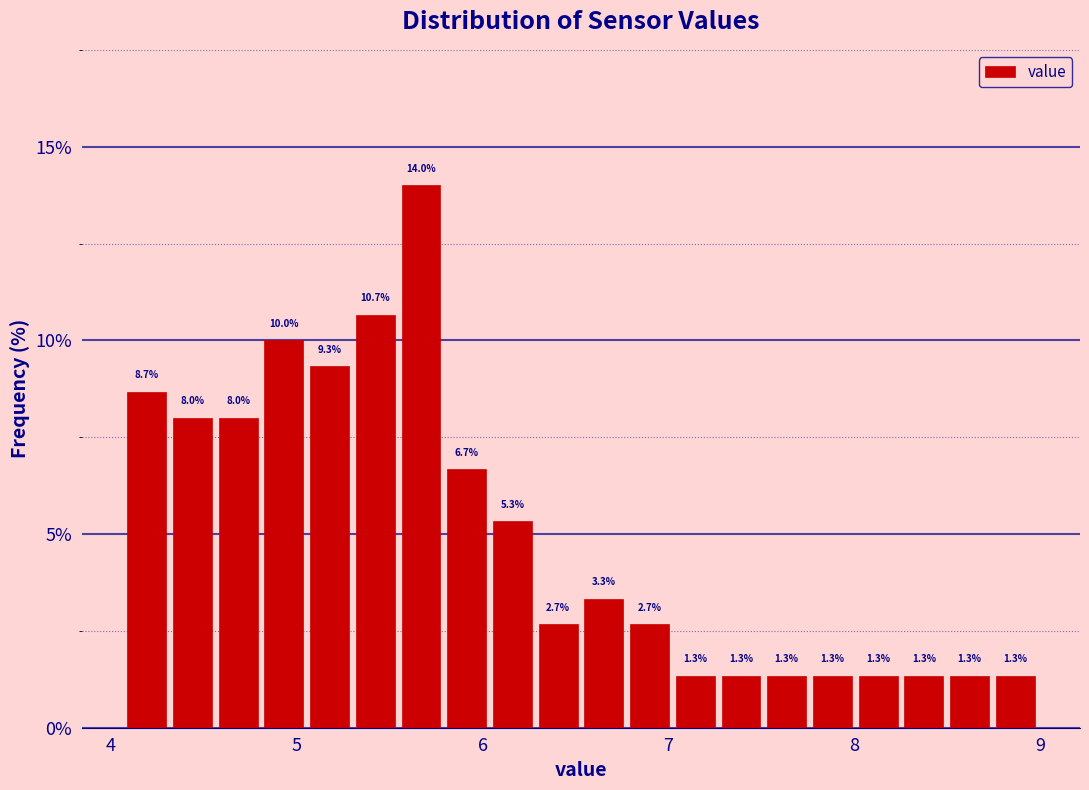

Around what value on the x-axis is the tallest bar? Give the approximate position of its centre, as read against the axis.

5.7